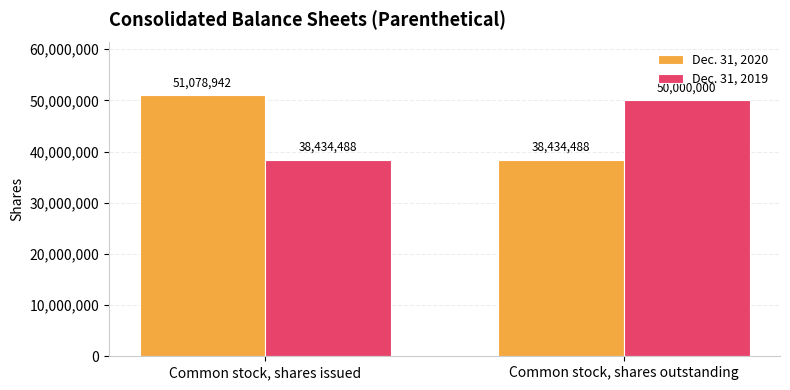

What is the total value across all series at Common stock, shares outstanding?

88434488